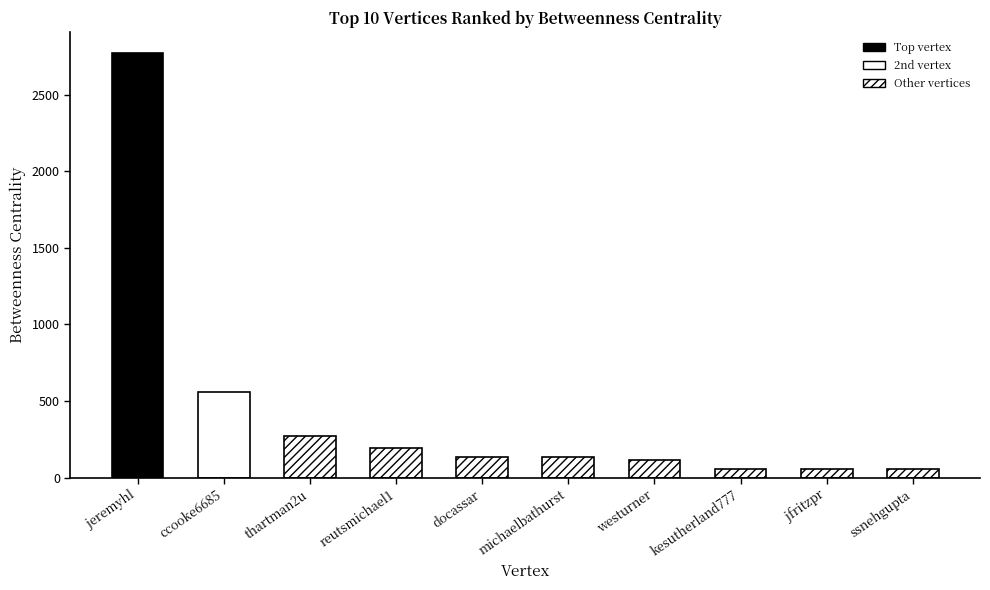

What is the value of the 2nd bar from the left?

560.0